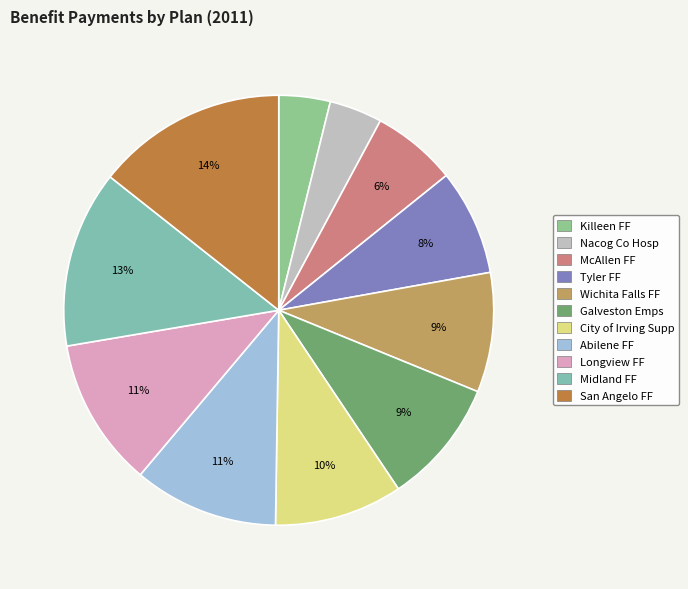

Does McAllen FF represent more than half of the total?

No